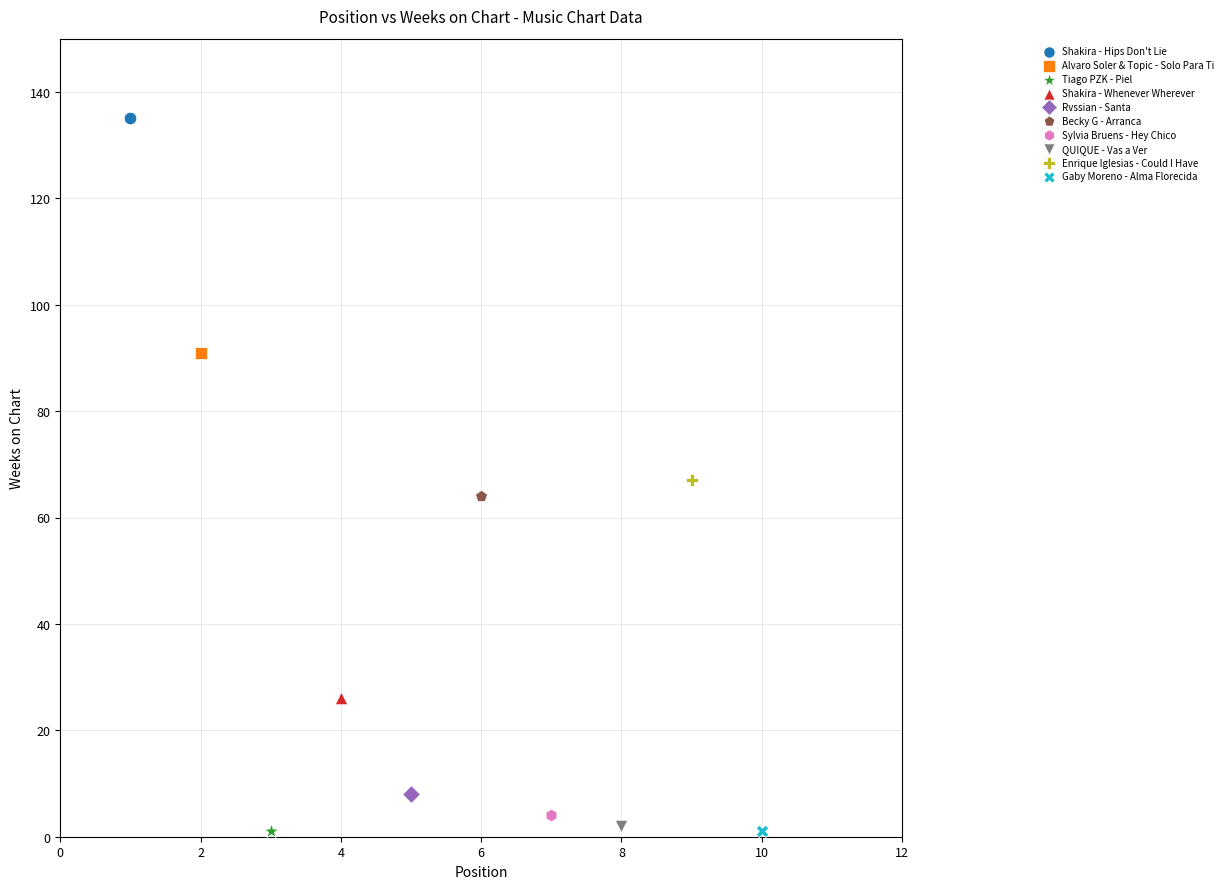

What are all the series names shown in the legend?

Shakira - Hips Don't Lie, Alvaro Soler & Topic - Solo Para Ti, Tiago PZK - Piel, Shakira - Whenever Wherever, Rvssian - Santa, Becky G - Arranca, Sylvia Bruens - Hey Chico, QUIQUE - Vas a Ver, Enrique Iglesias - Could I Have, Gaby Moreno - Alma Florecida